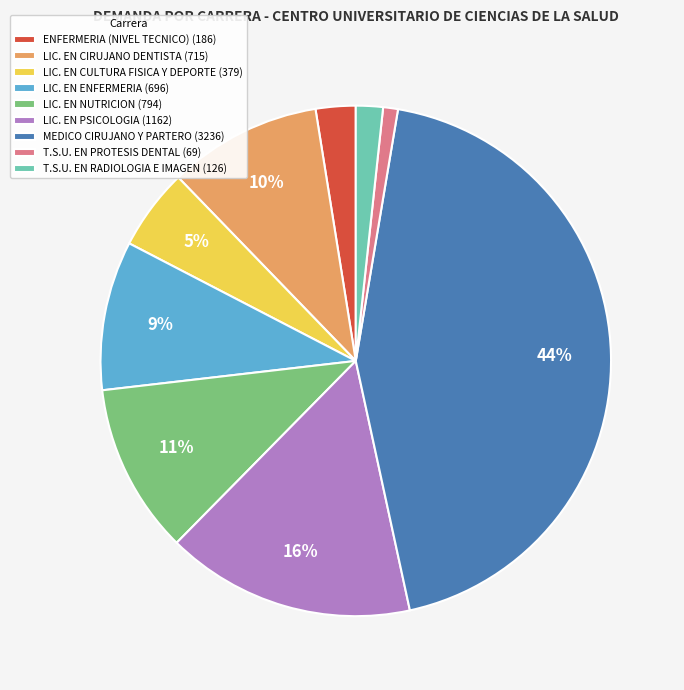

Does MEDICO CIRUJANO Y PARTERO account for over 50% of the chart?

No